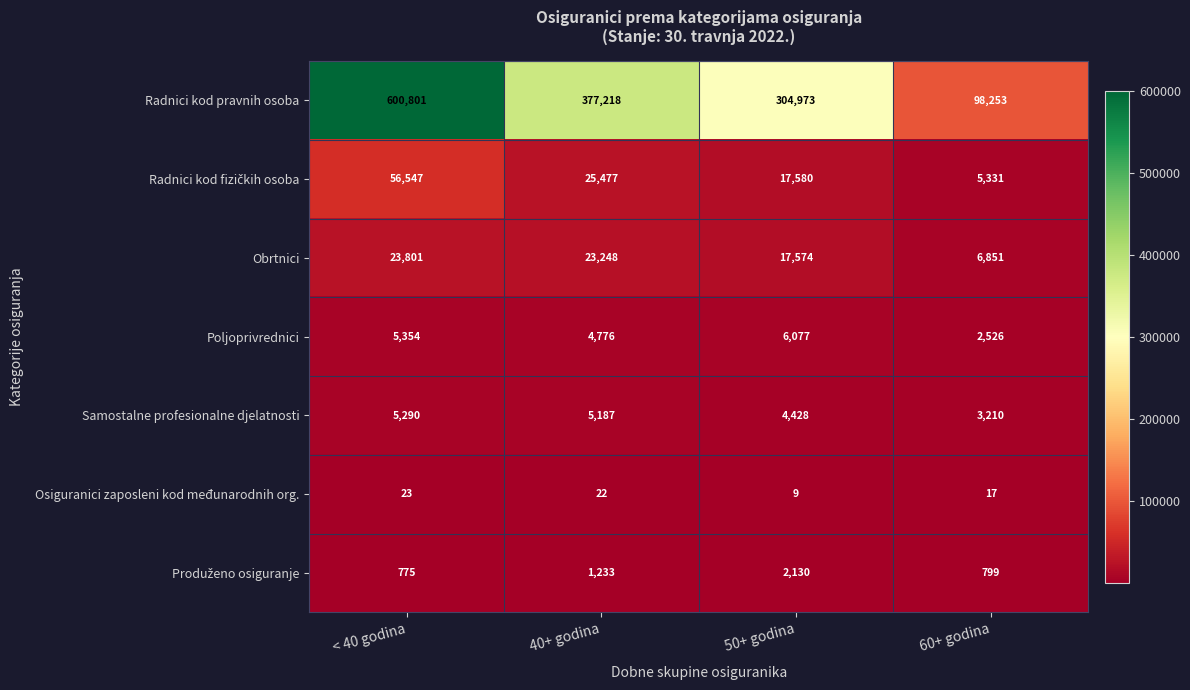

What is the difference between the highest and lowest values at 40+ godina?

377196